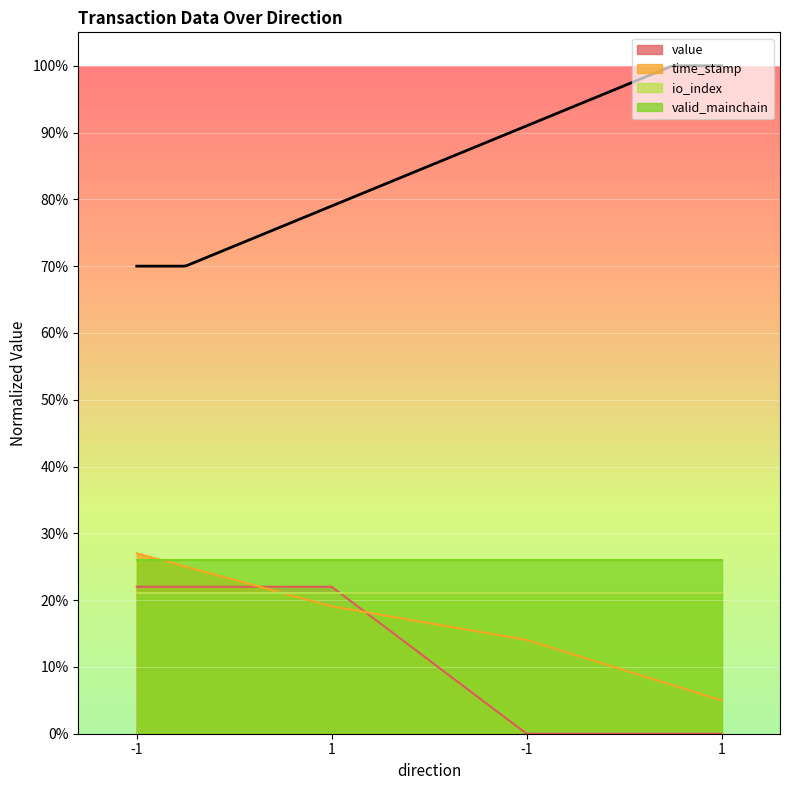

Between -1 and -1, which series saw the biggest shift?

value